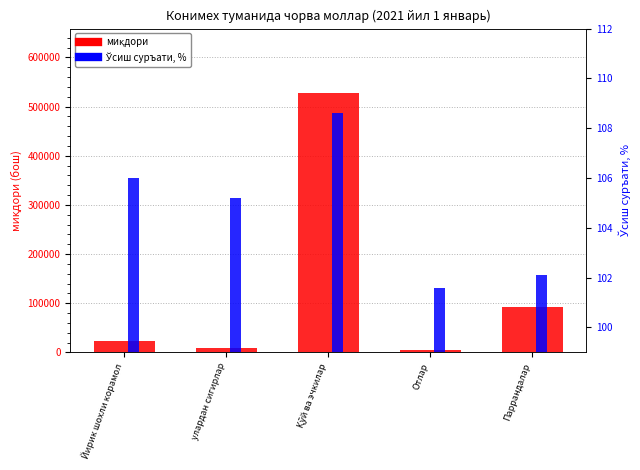

At Паррандалар, list the series in order from largest to smallest.

миқдори, Ўсиш суръати, %